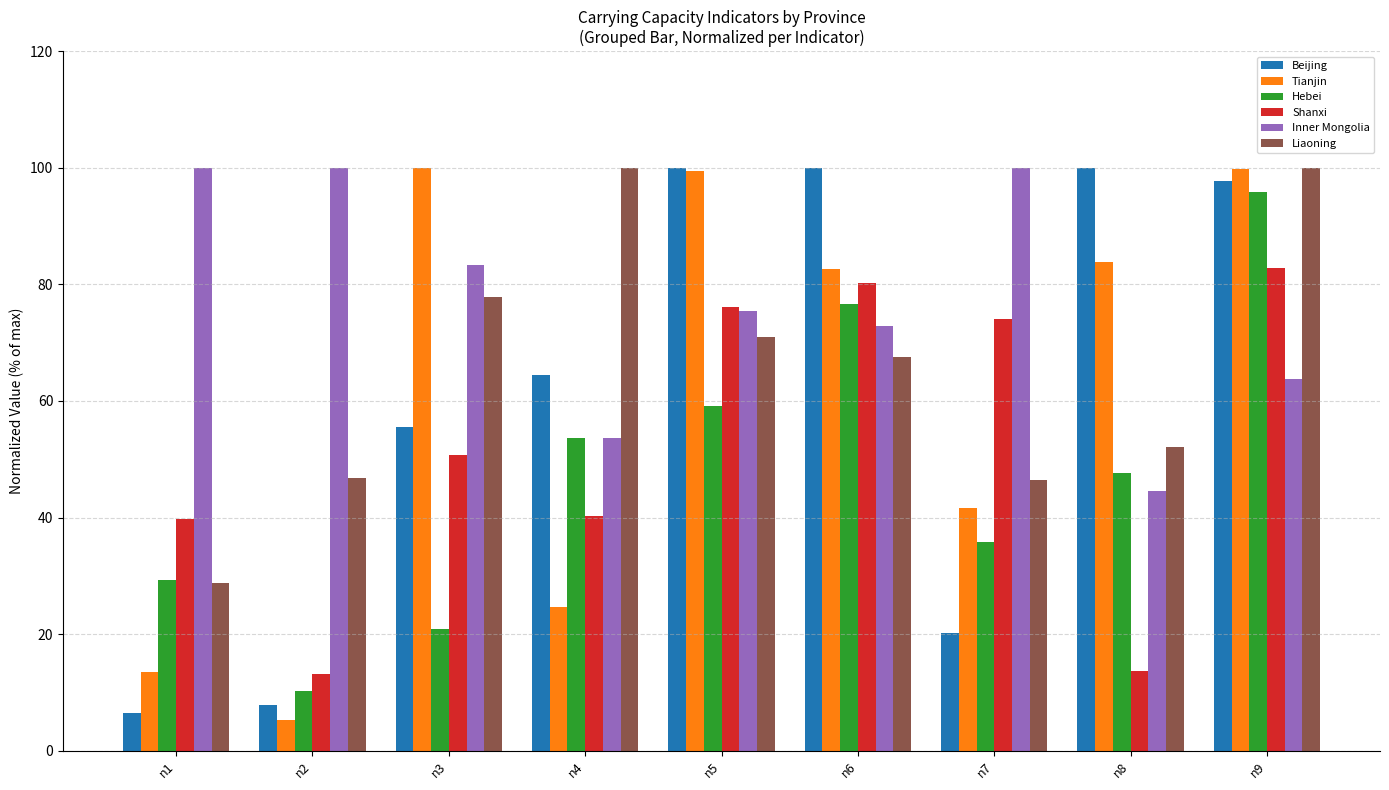

Which series has the largest total across all categories?

Inner Mongolia